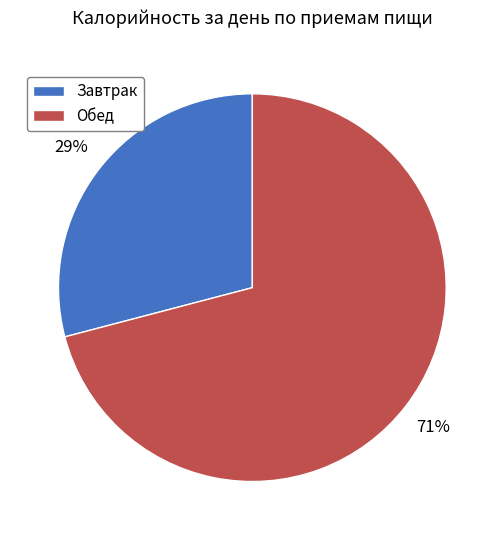

Is it true that Обед is 71% of the pie?

True